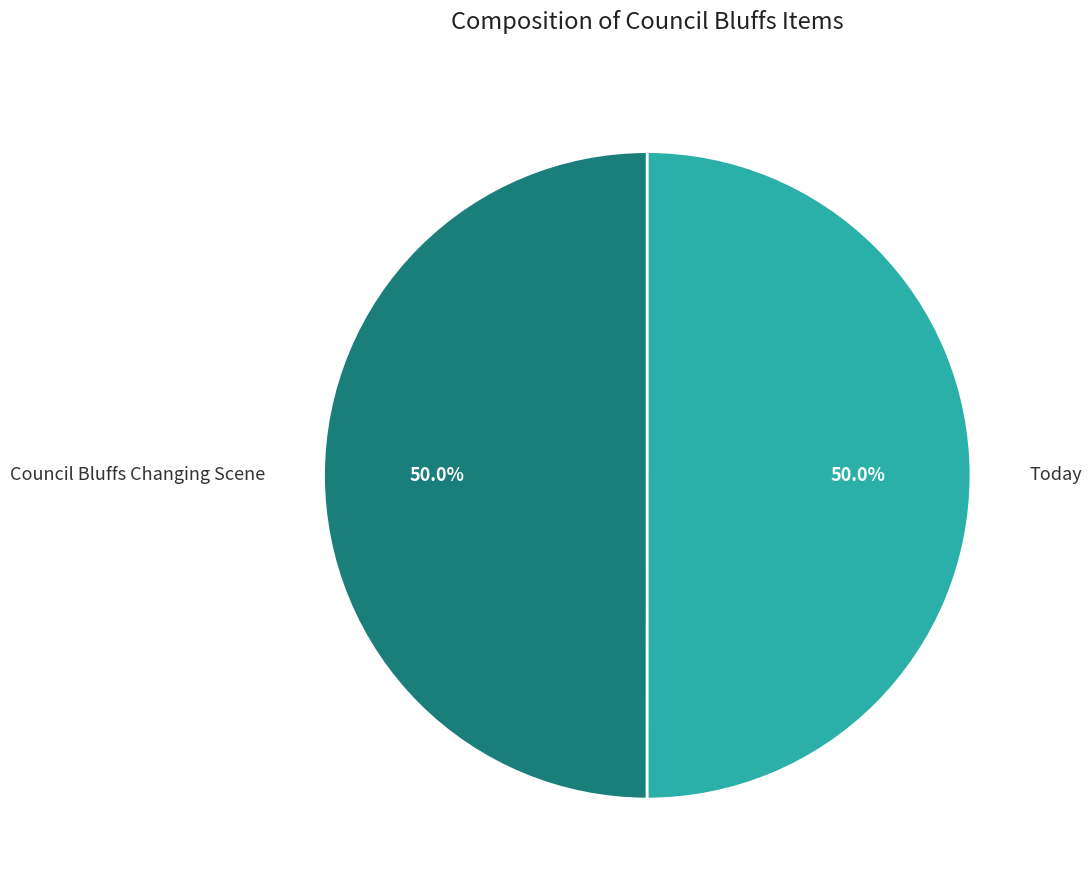

Approximately how many times larger is the value at Today compared to Council Bluffs Changing Scene?

1.0